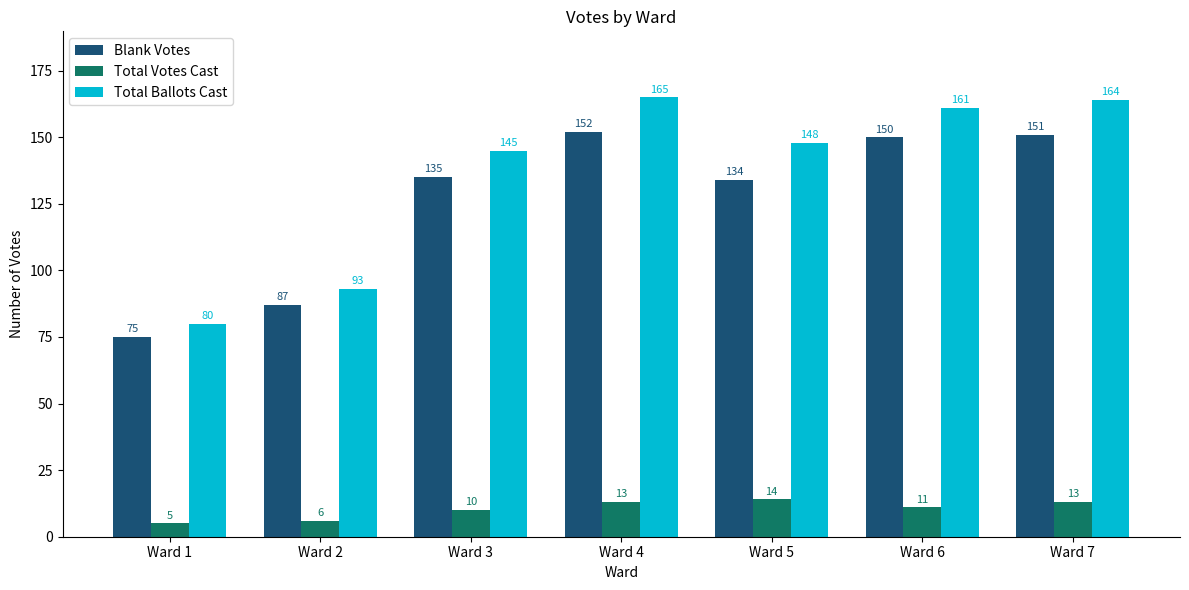

What are all the series names shown in the legend?

Blank Votes, Total Votes Cast, Total Ballots Cast